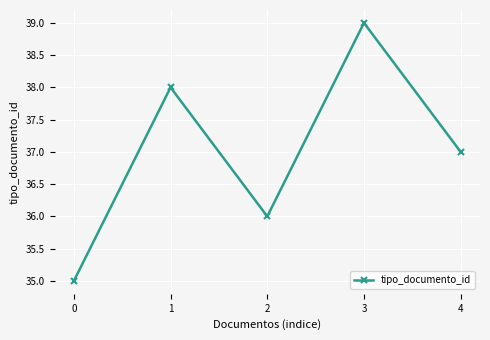

Is this an area chart (filled region under the line)?

No